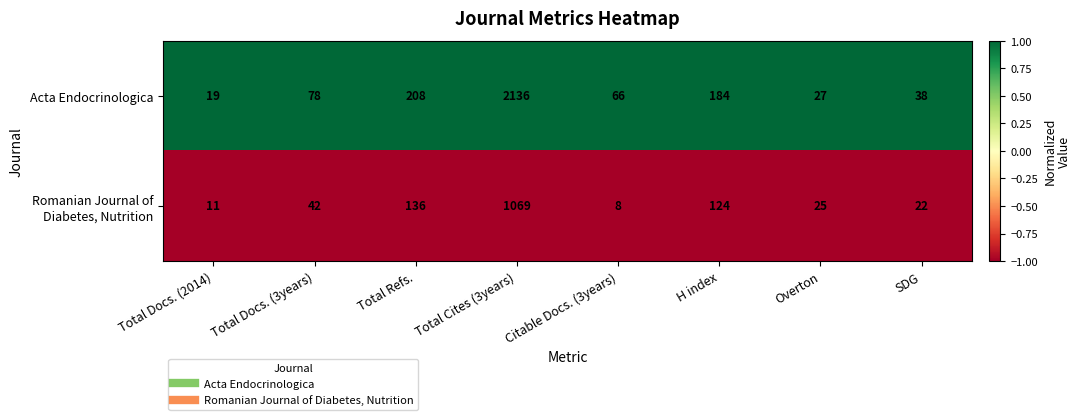

How many categories are shown in the chart?

8